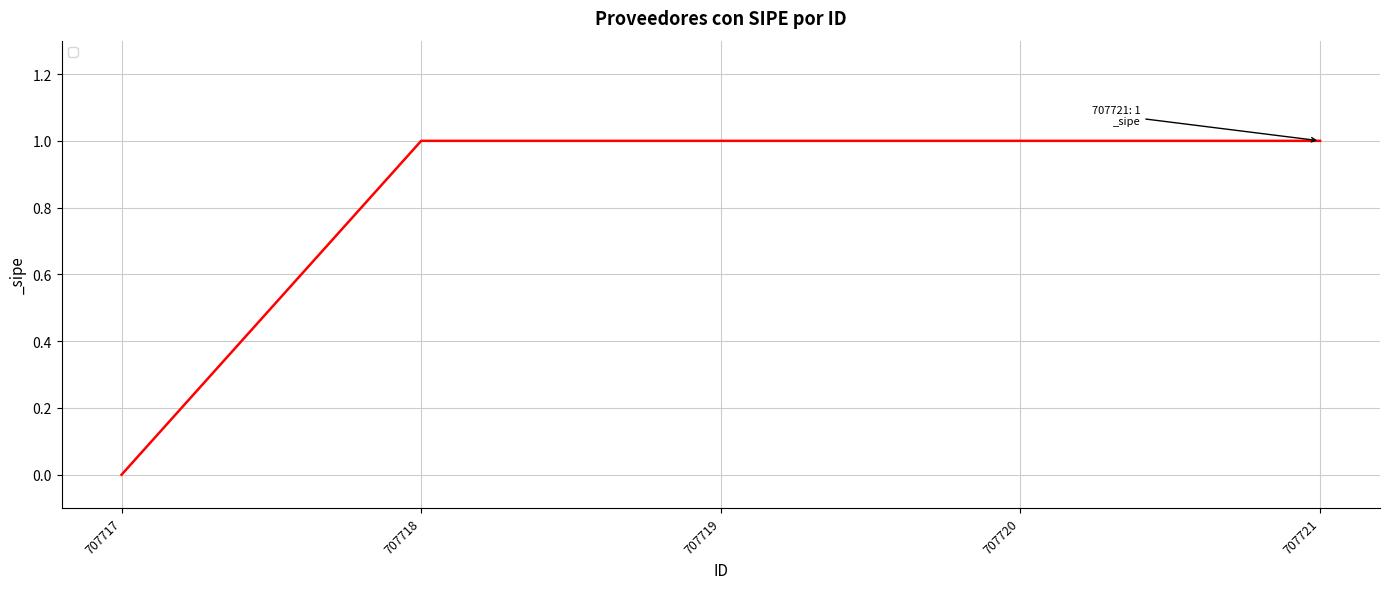

True or false: the data has more than 2 interior local peaks.

False